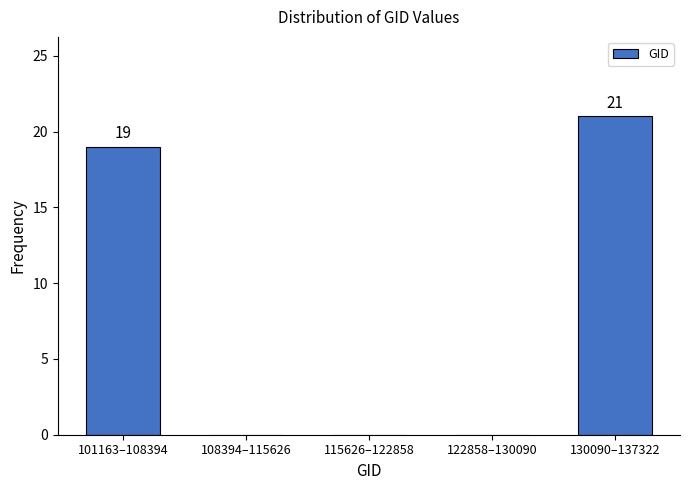

Reading left to right, transcribe all the data shown in this chart.

101163–108394=19	108394–115626=0	115626–122858=0	122858–130090=0	130090–137322=21